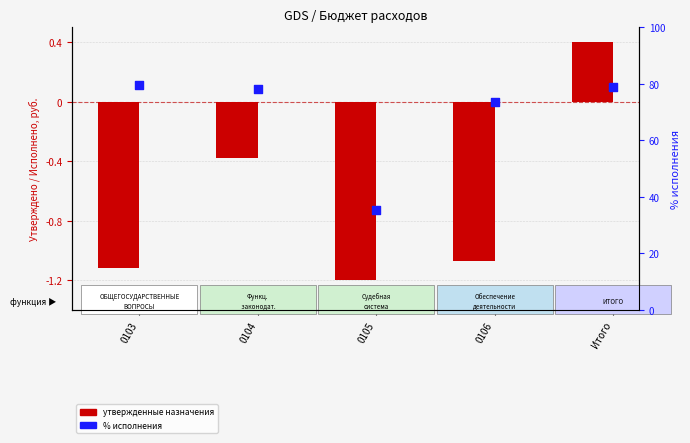

Which series has the largest total across all categories?

% исполнения